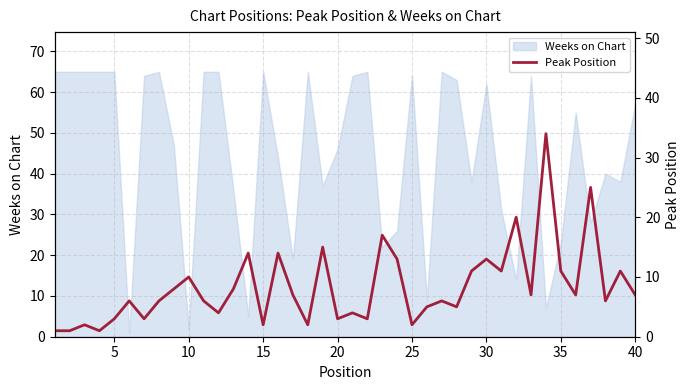

True or false: Weeks on Chart has a value of 2 at 10.

True